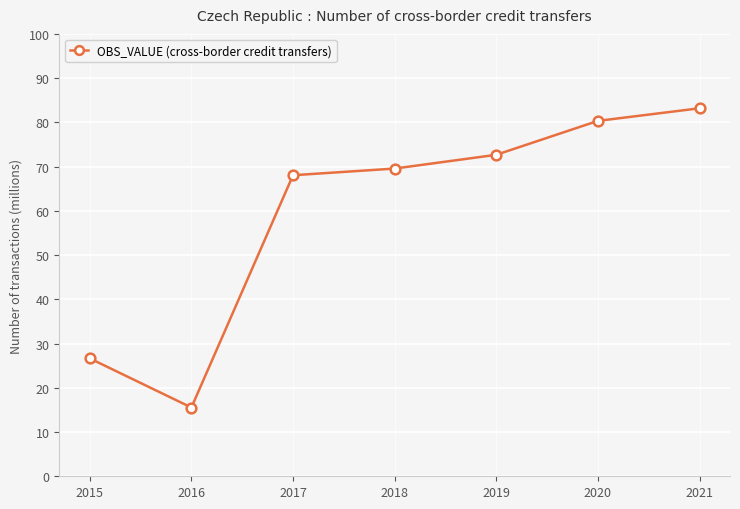

Approximately how many times larger is the value at 2021 compared to 2018?

1.2